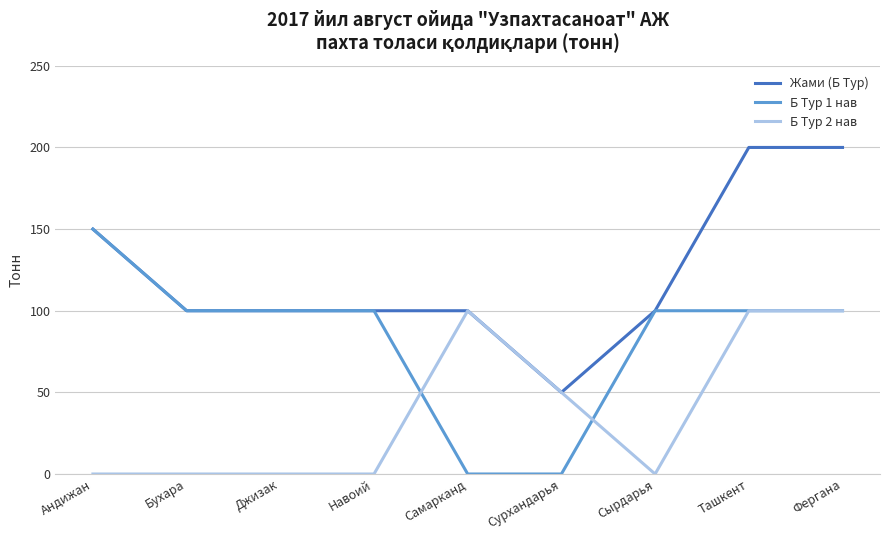

Is it true that Б Тур 1 нав equals 150 at Андижан?

True